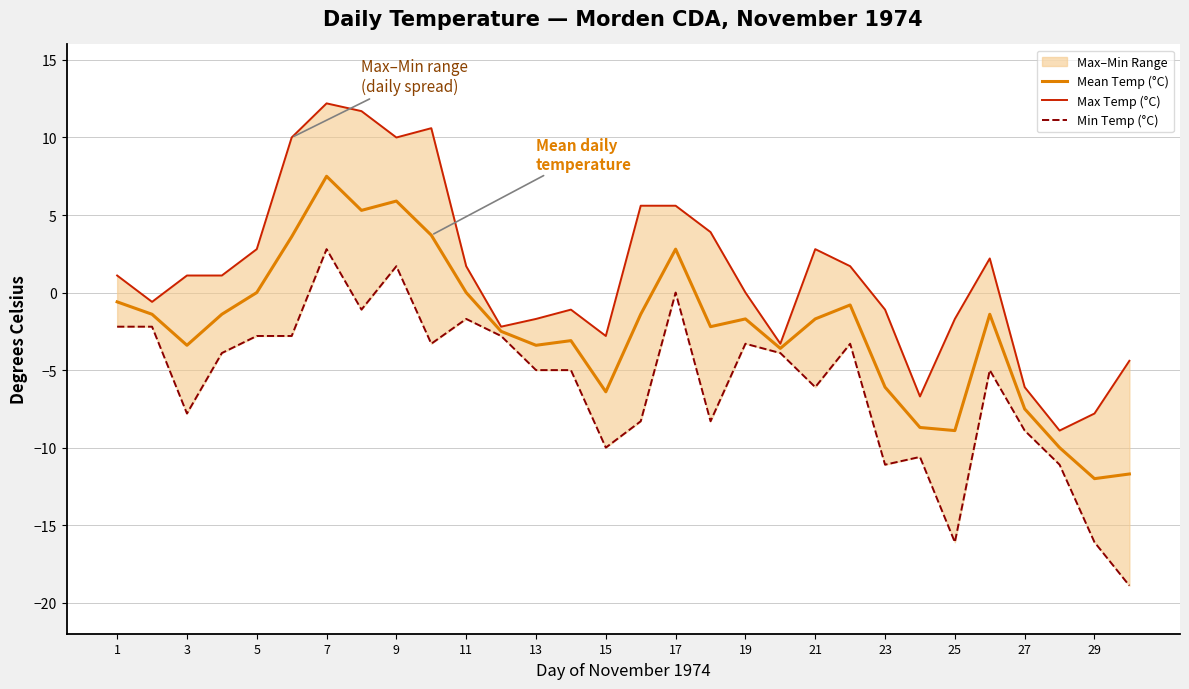

True or false: Min Temp (°C) and Mean Temp (°C) cross at least once.

False